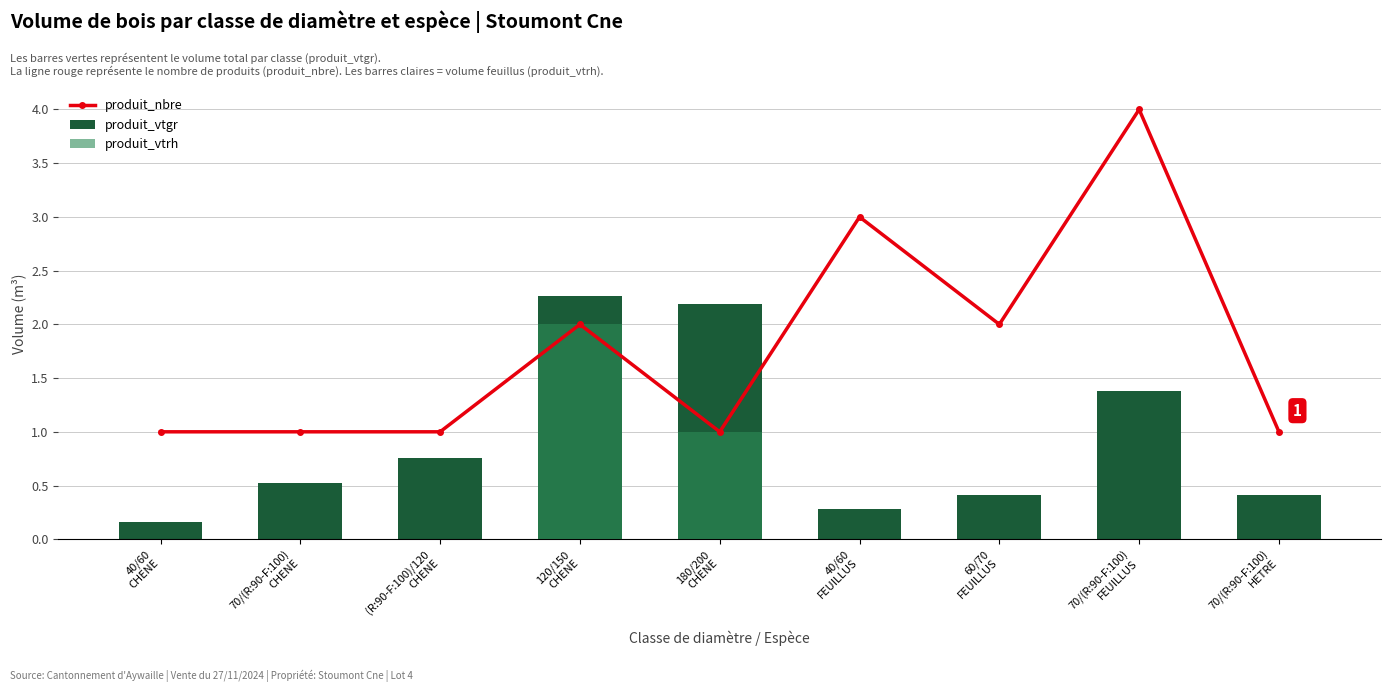

What is the average value of the produit_nbre series?

1.8